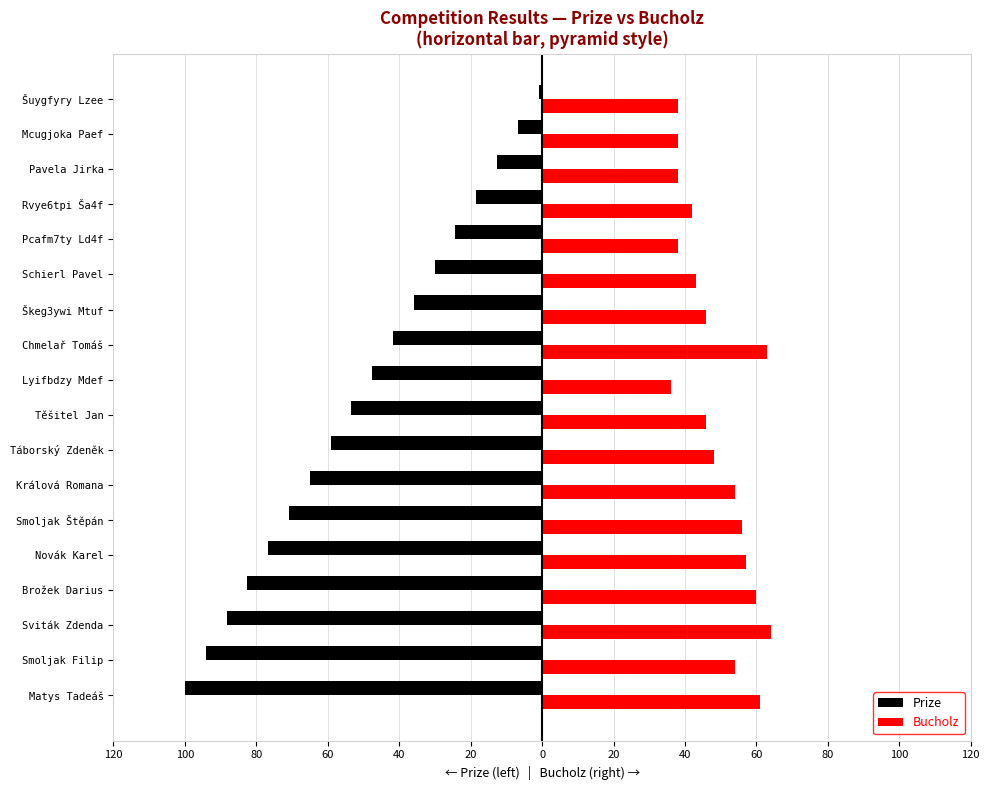

What are all the series names shown in the legend?

Prize, Bucholz